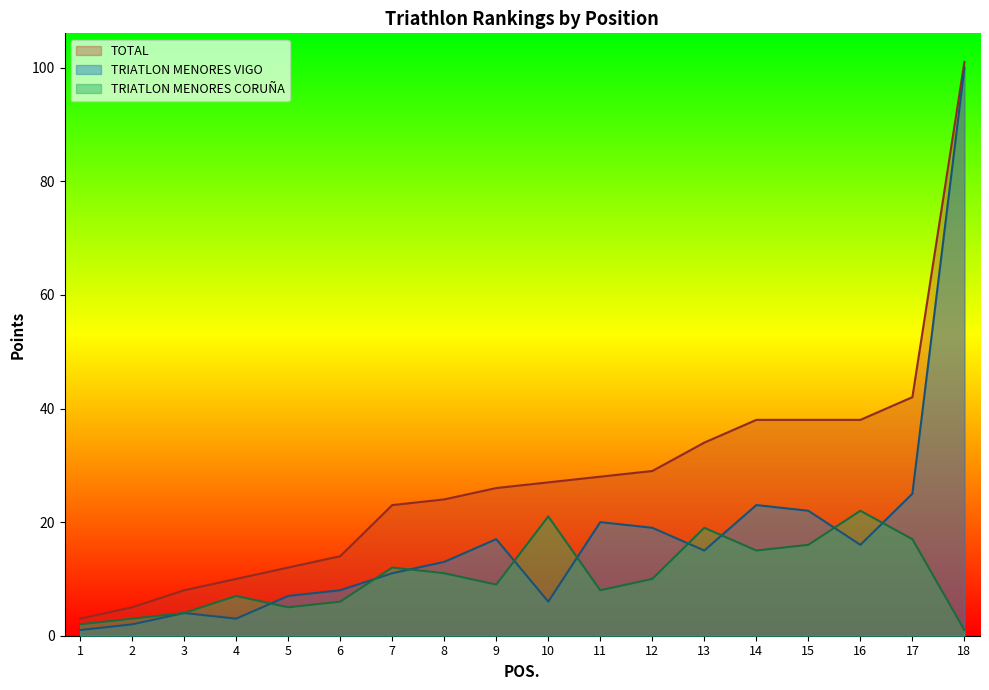

True or false: TOTAL and TRIATLON MENORES CORUÑA cross at least once.

False